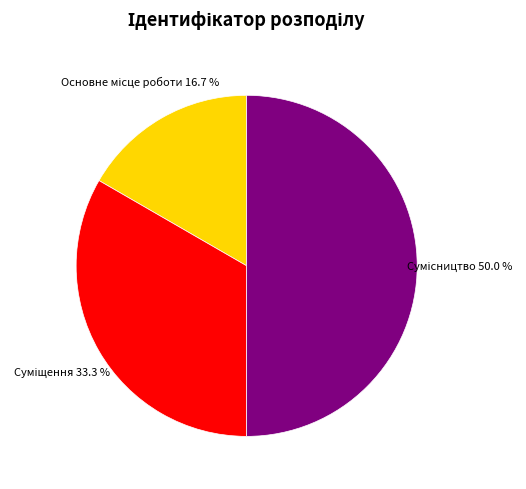

To the nearest percent, what percentage of the pie is Суміщення?

33%